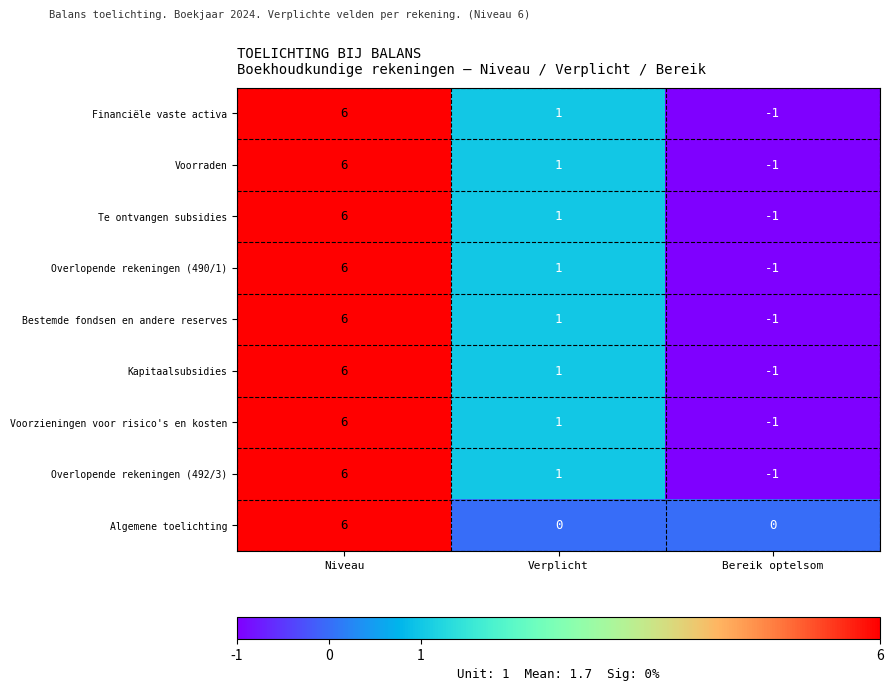

What is the greatest value displayed?

6